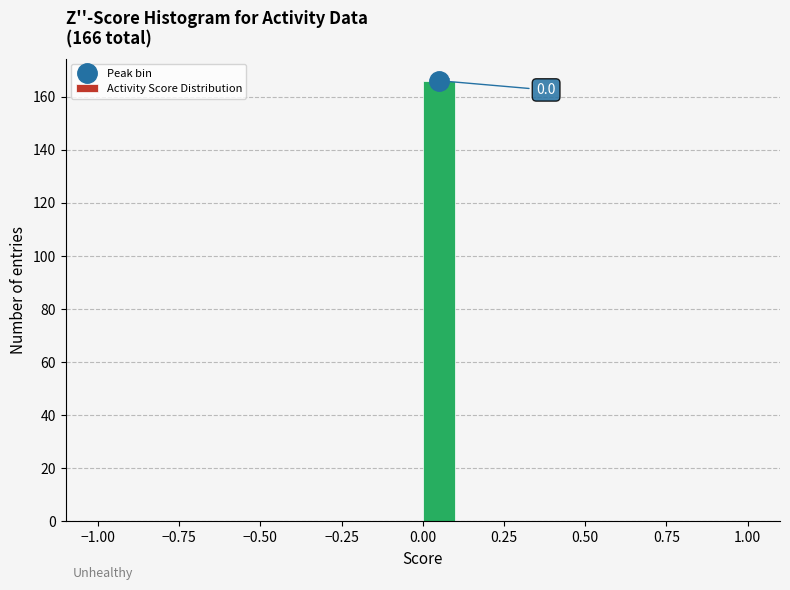

Read against the x-axis, roughly where is the centre of the tallest bar?

0.05